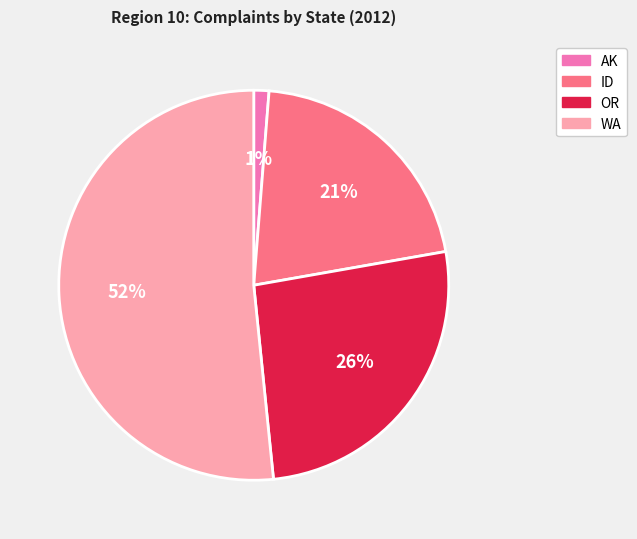

Which category has the biggest portion of the pie?

WA